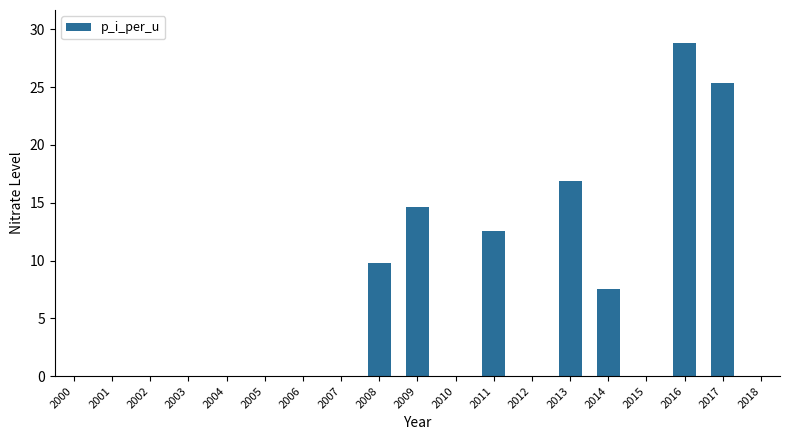

At which category does the chart reach its peak across all series?

2016